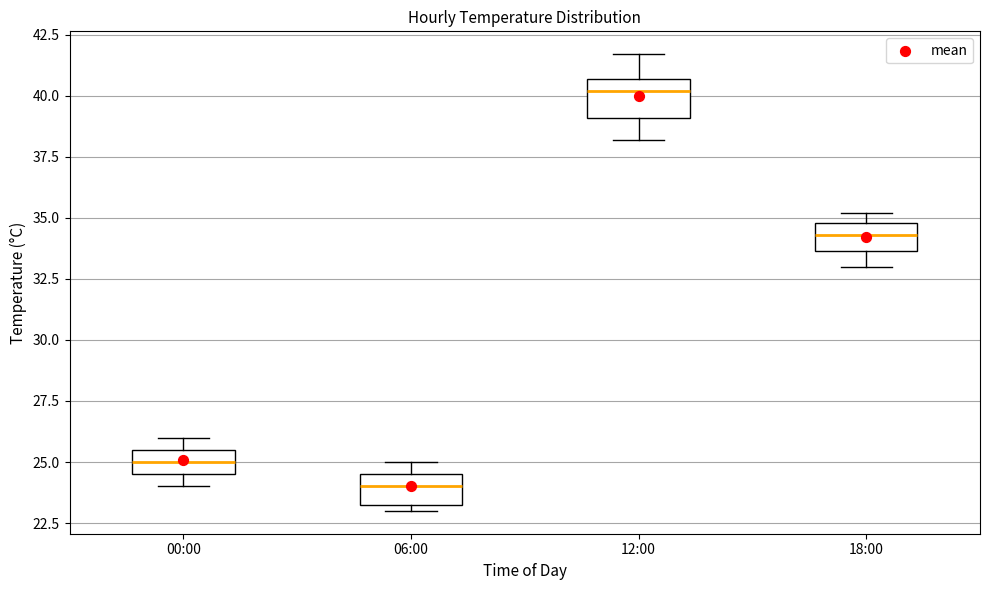

Reading left to right, read every box against the y-axis: the position of its median line, the range the box covers, and the ends of its whiskers. The values are not printed on the chart, so give them approximately, as read against the axis.

00:00: median 25.0, box 24.5 to 25.5, whiskers 24.0 to 26.0
06:00: median 24.0, box 23.5 to 24.5, whiskers 23.0 to 25.0
12:00: median 40.0, box 39.0 to 40.5, whiskers 38.0 to 41.5
18:00: median 34.5, box 33.5 to 35.0, whiskers 33.0 to 35.0 (just above the box's upper edge)